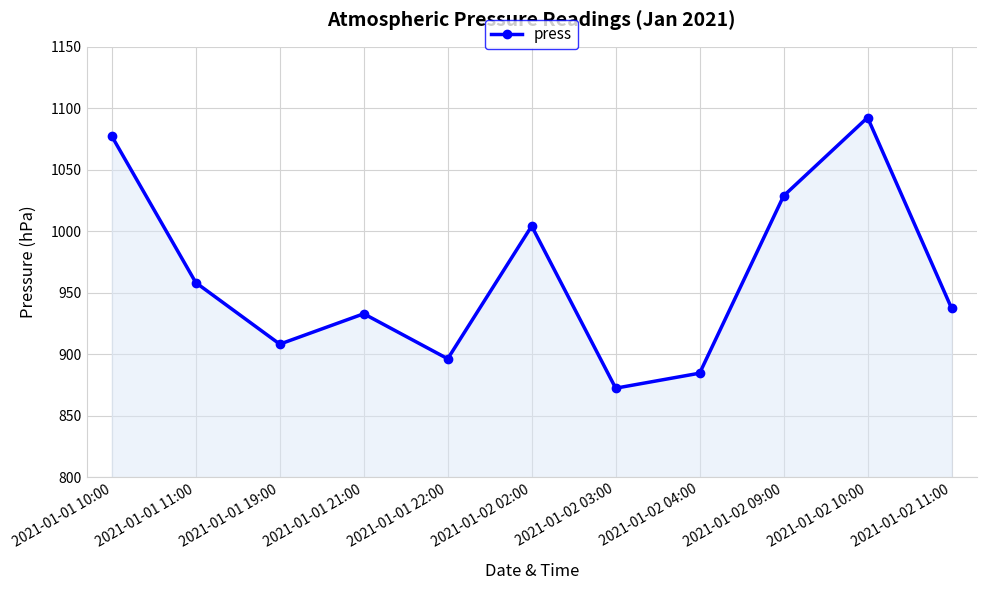

Which category has the lowest value across all series?

2021-01-02 03:00